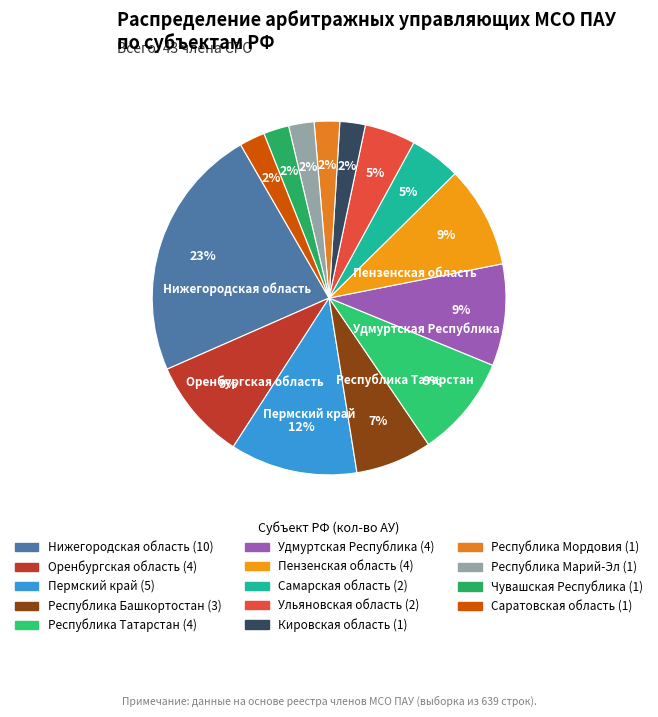

Count the number of slices in the pie.

14